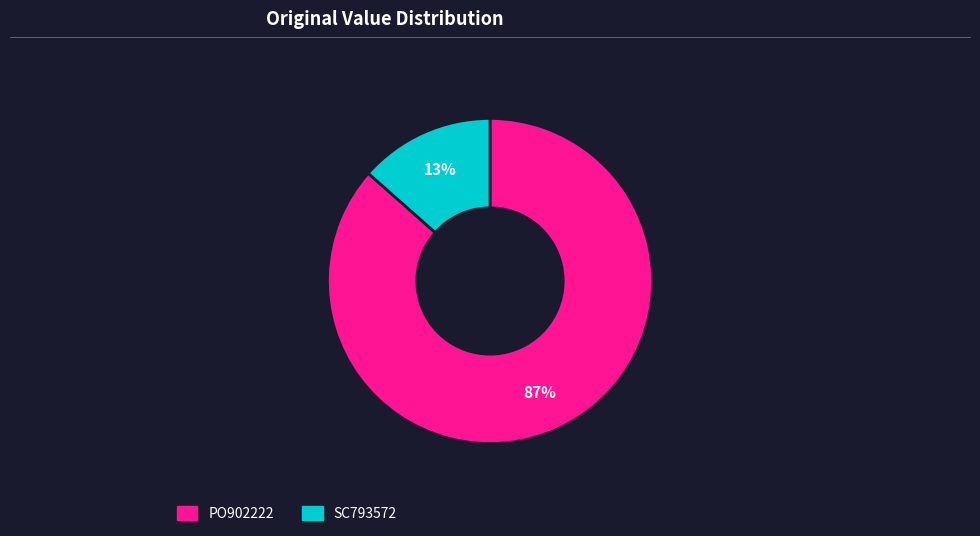

Which has a higher value, SC793572 or PO902222?

PO902222